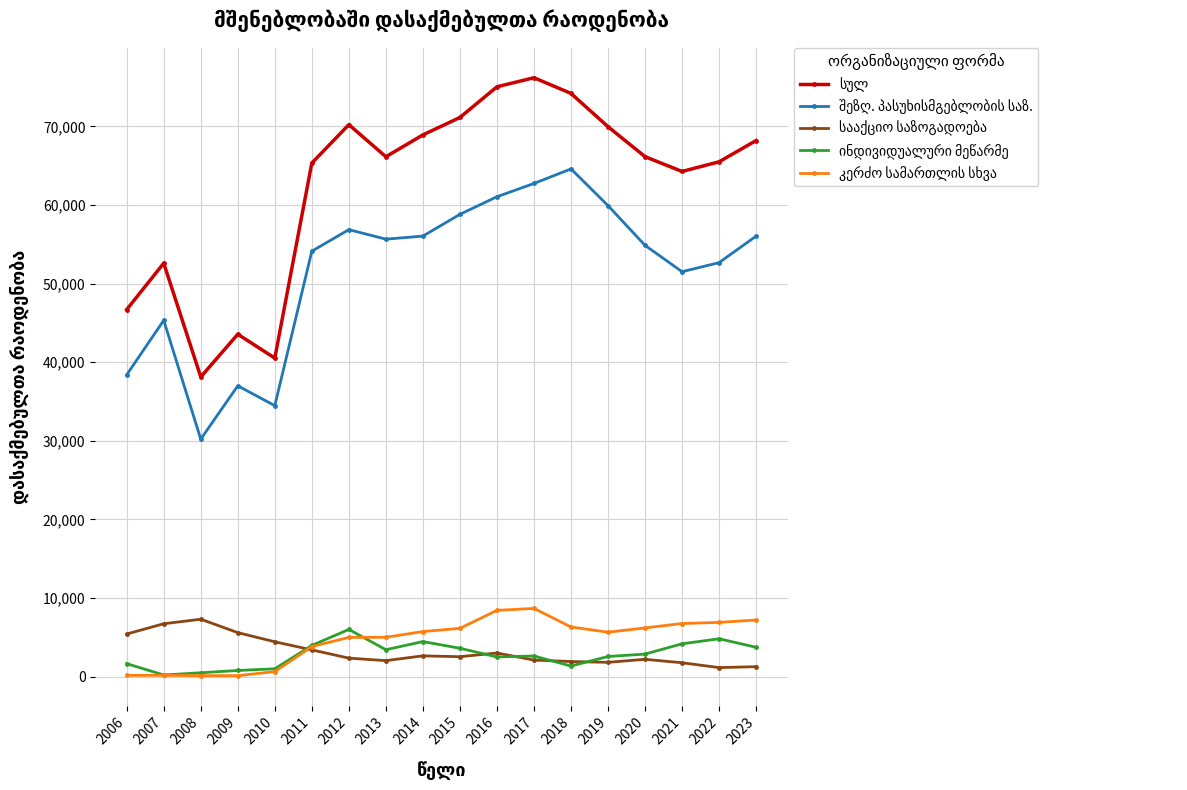

What is the smallest value displayed?

108